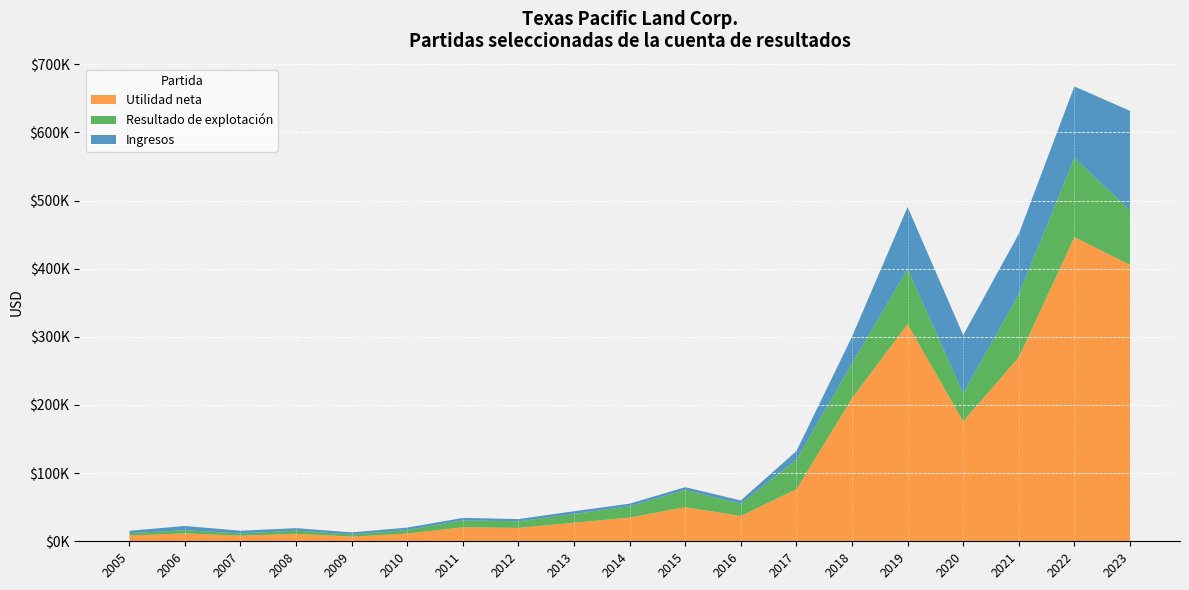

Reading left to right, what are all the values shown in this chart?

Ingresos: 2005=15408	2006=22461	2007=15465	2008=19296	2009=13085	2010=20066	2011=34301	2012=32587	2013=44109	2014=55202	2015=79415	2016=59911	2017=132329	2018=300220	2019=490496	2020=302554	2021=450958	2022=667422	2023=631595
Resultado de explotación: 2005=11927	2006=16318	2007=11508	2008=15576	2009=9991	2010=16398	2011=30737	2012=29303	2013=40131	2014=51417	2015=75256	2016=55058	2017=119776	2018=260834	2019=399573	2020=217251	2021=362393	2022=562307	2023=486053
Utilidad neta: 2005=8513	2006=11570	2007=8250	2008=10940	2009=6914	2010=11309	2011=20595	2012=19648	2013=27219	2014=34765	2015=50039	2016=37240	2017=76361	2018=209736	2019=318728	2020=176049	2021=269980	2022=446362	2023=405645